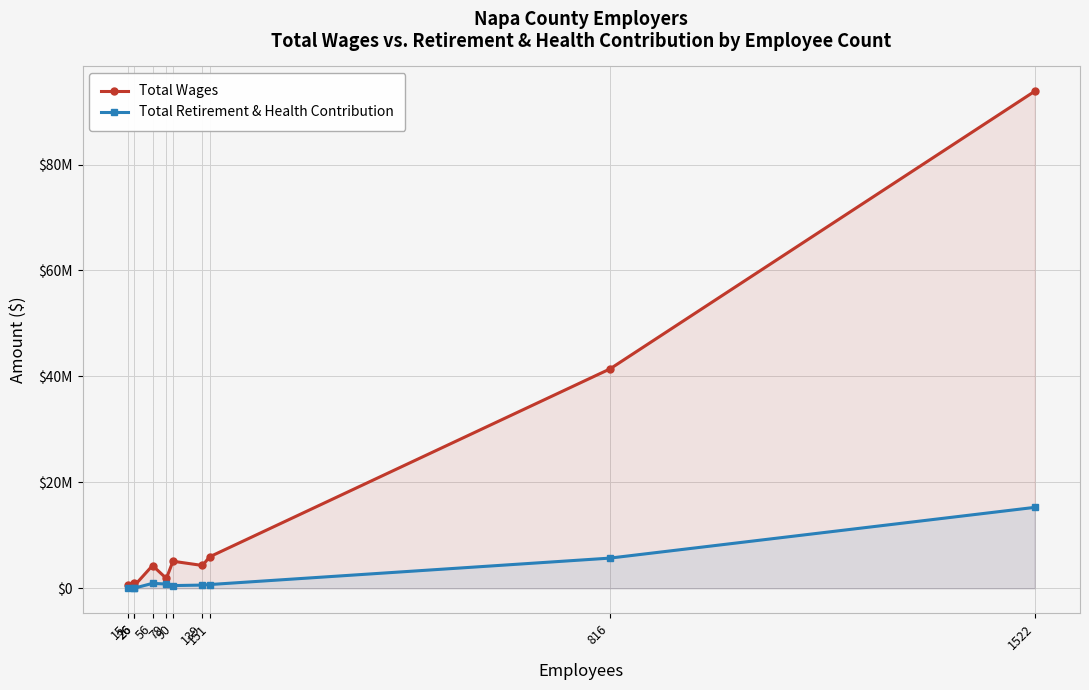

At which label does Total Wages reach its peak?

1522